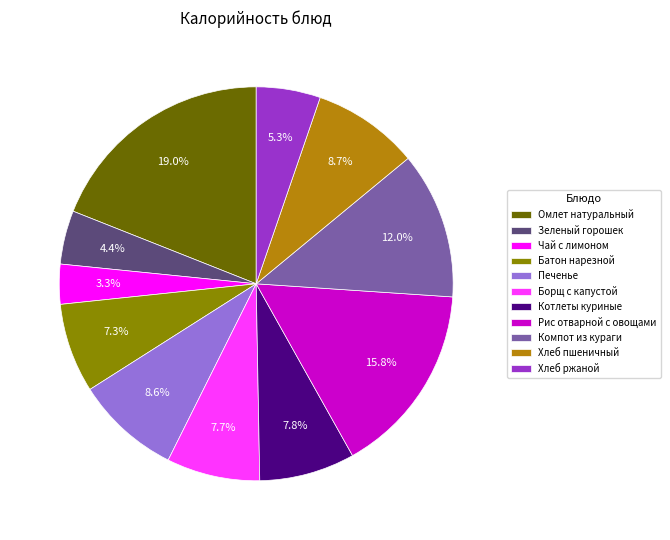

What portion of the pie excludes Печенье?

91.4%